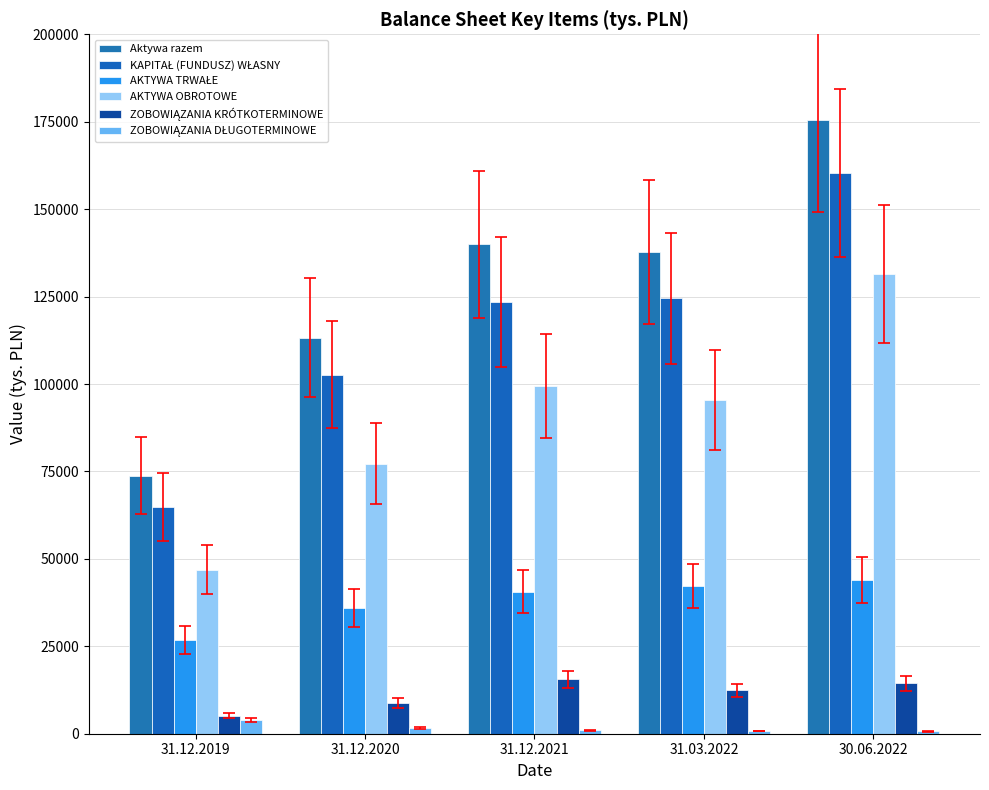

What is the label of the 3rd bar from the right?

31.12.2021